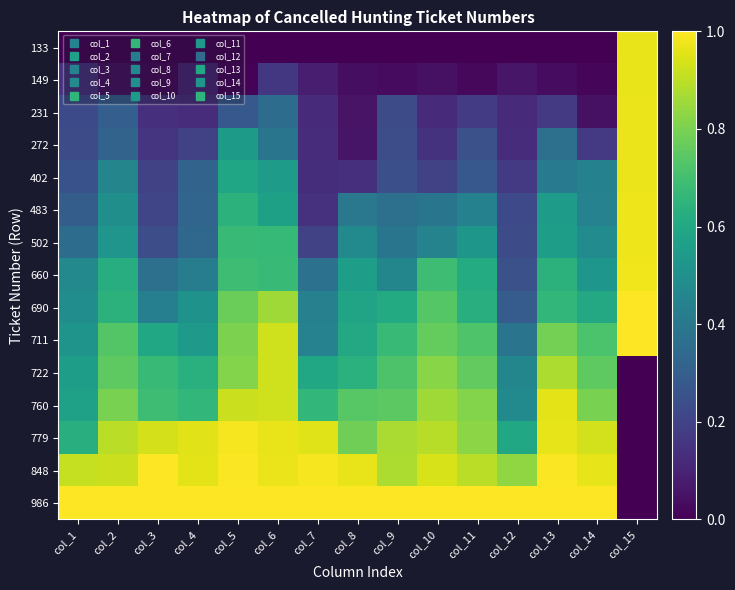

Which label corresponds to the smallest value in the chart?

col_1